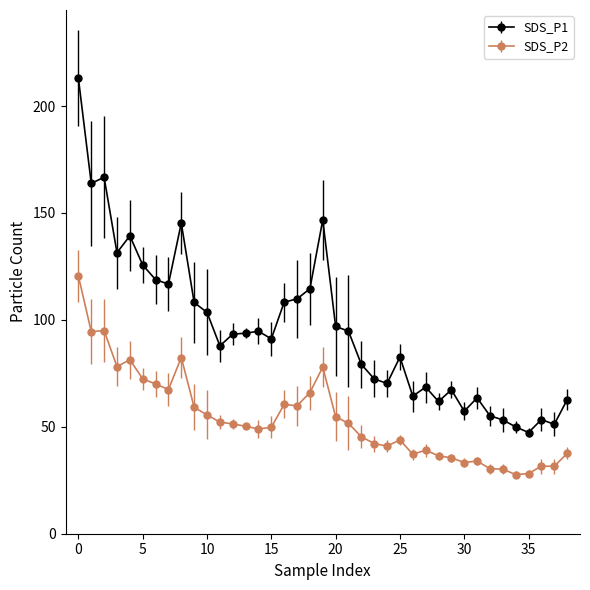

What is the average value of the SDS_P2 series?

54.0